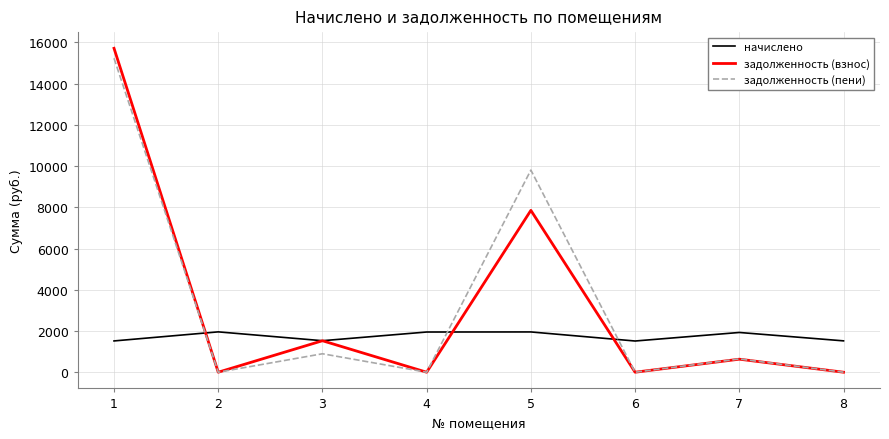

Between 4 and 5, which series saw the biggest shift?

задолженность (пени)